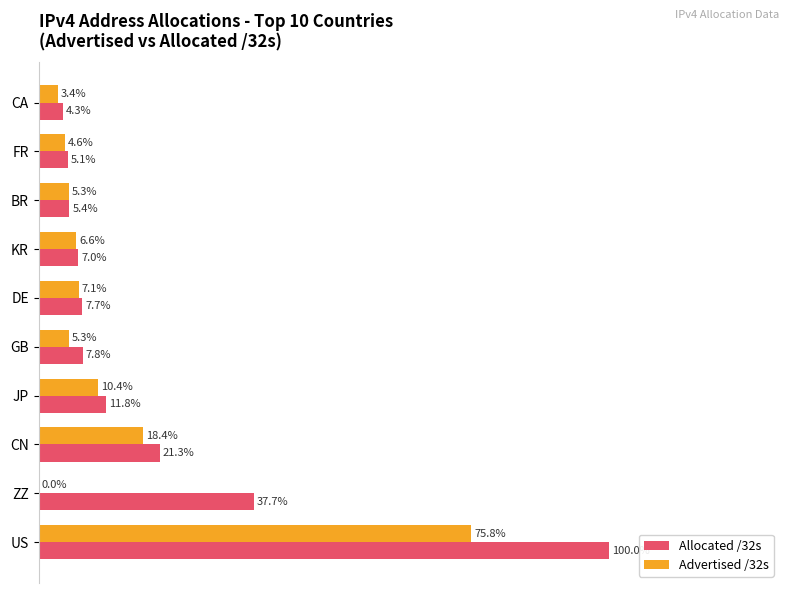

Which category has the highest value across all series?

US